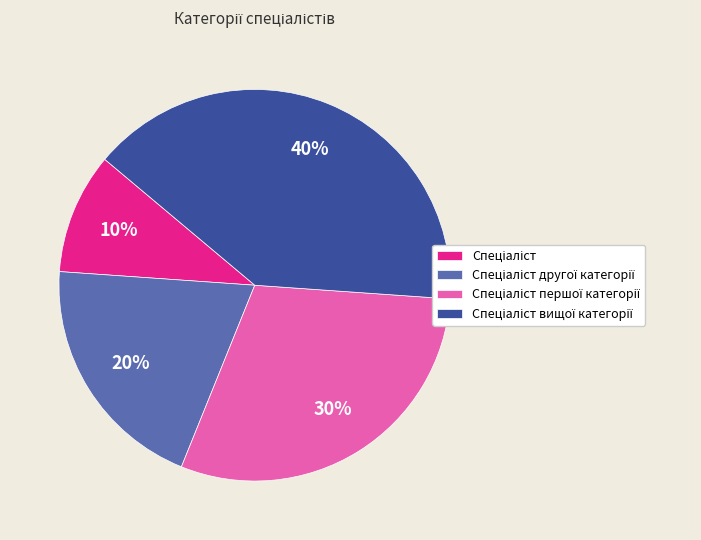

Count the number of slices in the pie.

4